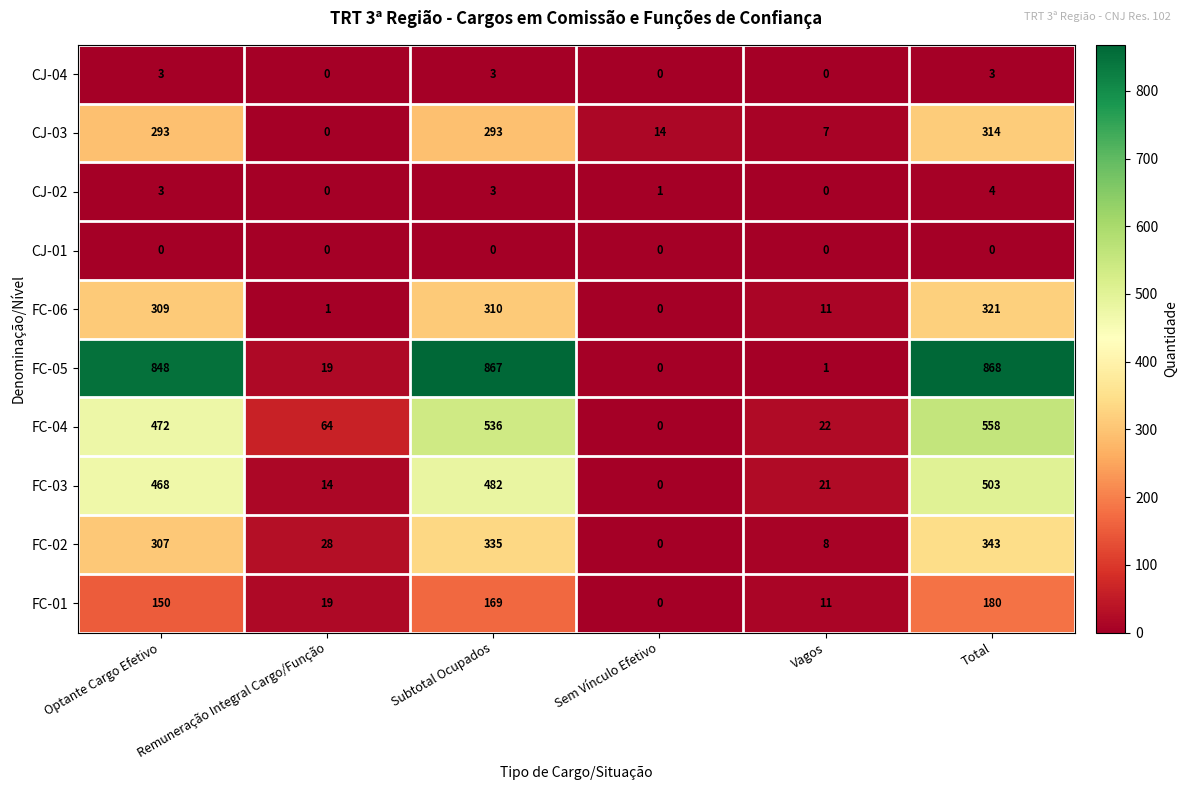

Is it true that FC-06 equals 517 at Optante Cargo Efetivo?

False